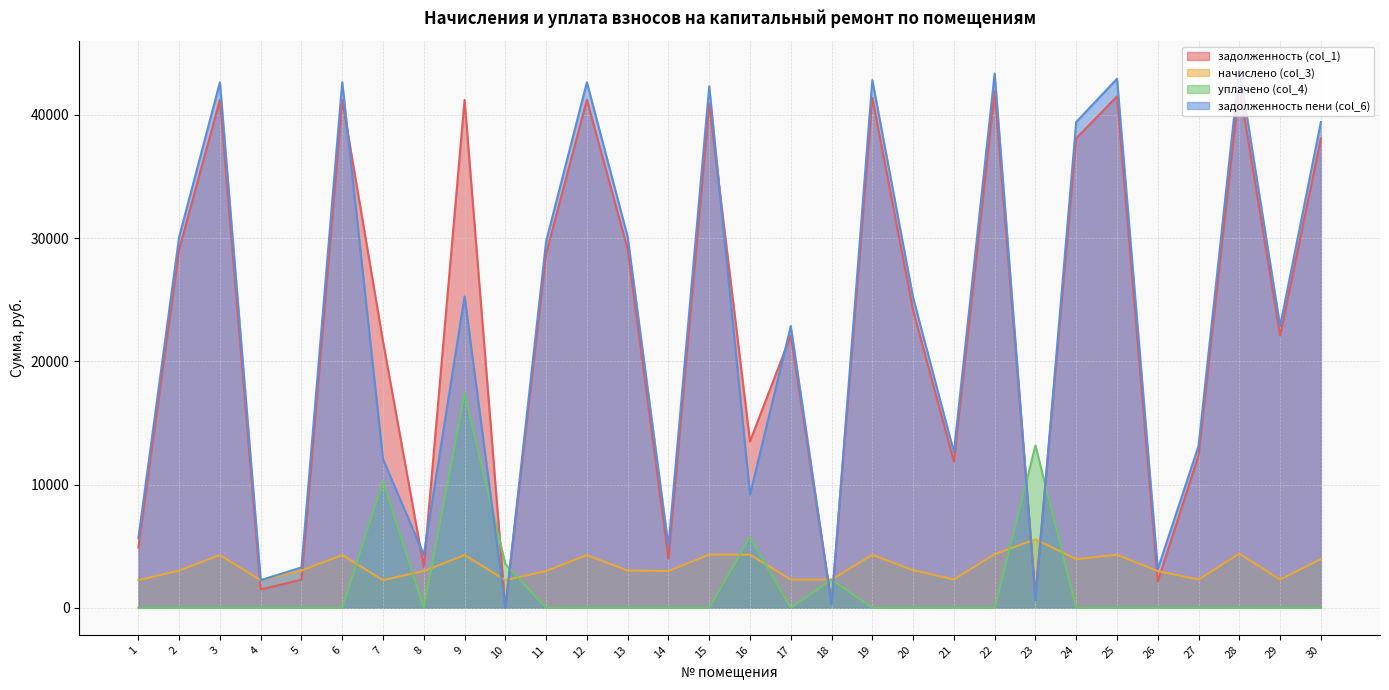

What is the minimum value for начислено (col_3)?

2246.4